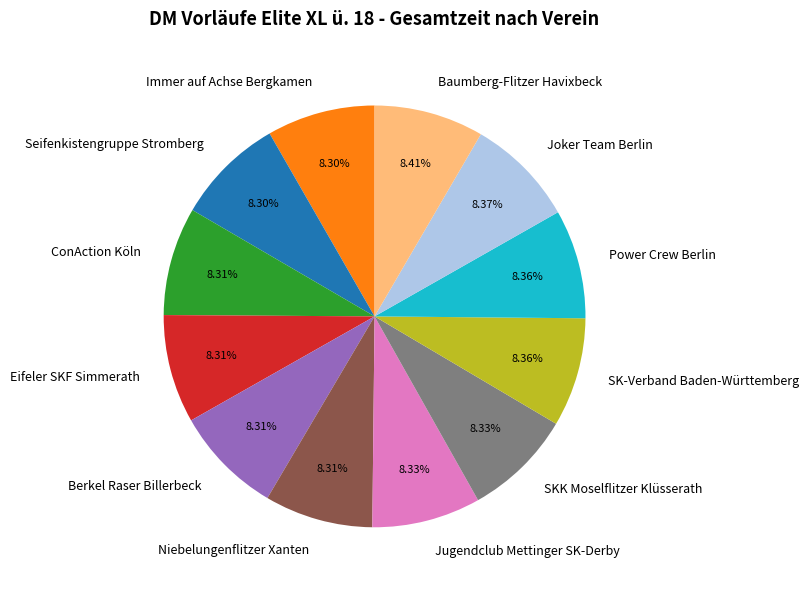

True or false: Eifeler SKF Simmerath accounts for 8% of the total.

True